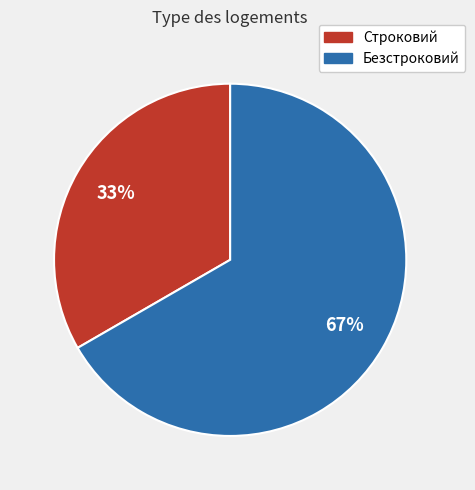

Does any single category account for the majority?

Yes